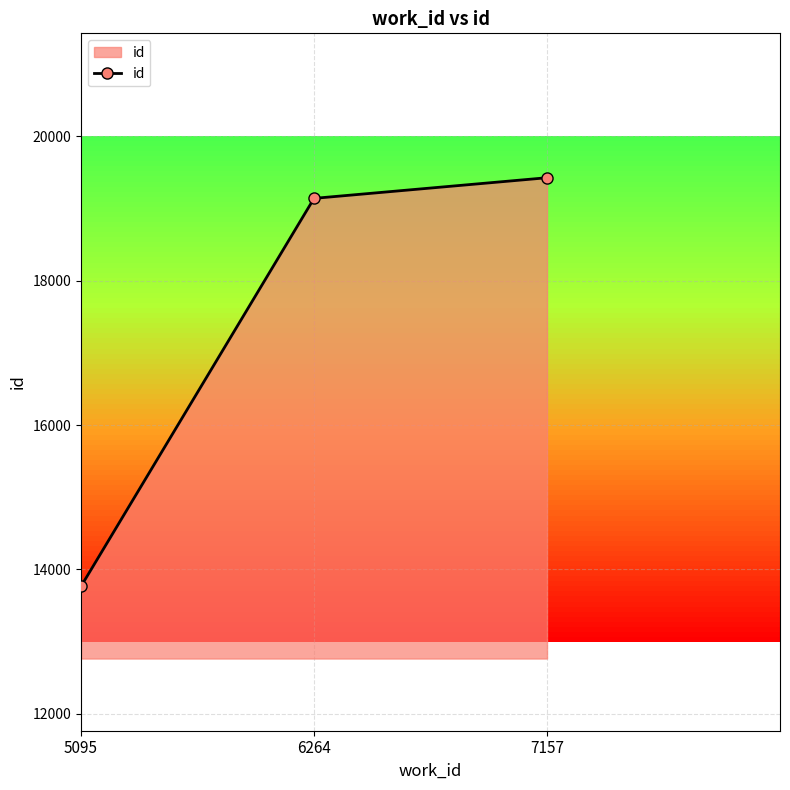

Reading left to right, transcribe all the data shown in this chart.

5095=13766	6264=19140	7157=19426